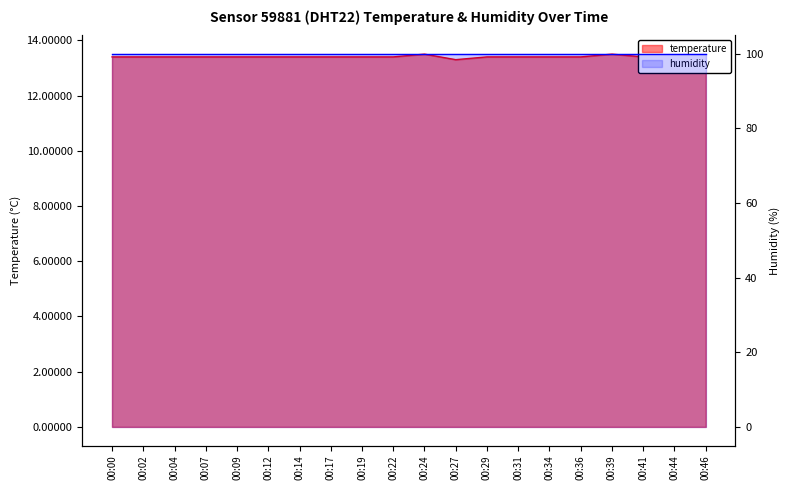

Between 00:27 and 00:09, which is larger?

00:09